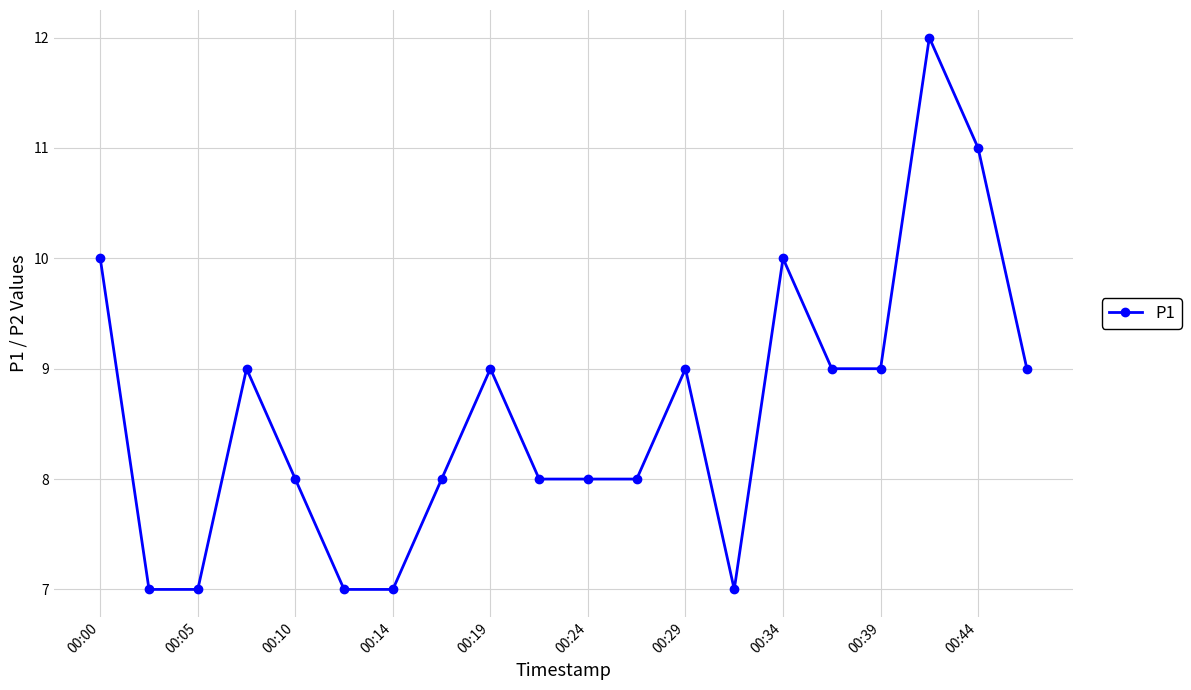

What is the maximum value shown in the chart?

12